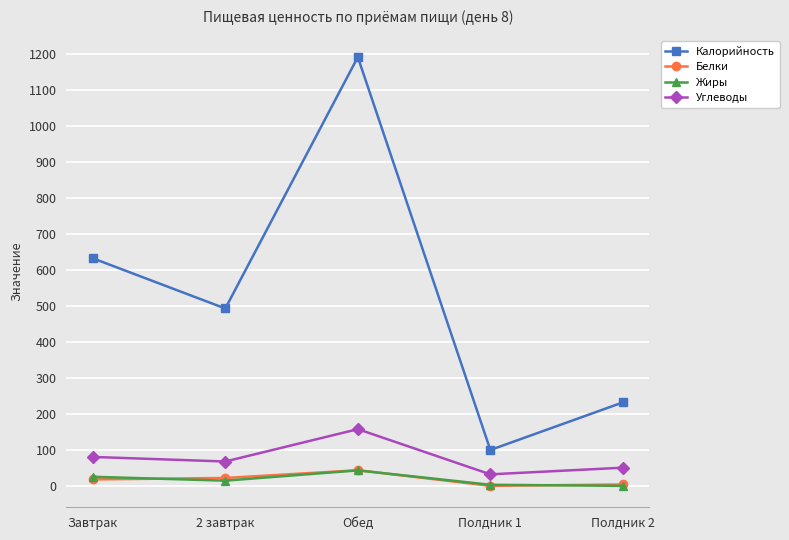

True or false: Углеводы and Калорийность intersect in this chart.

False